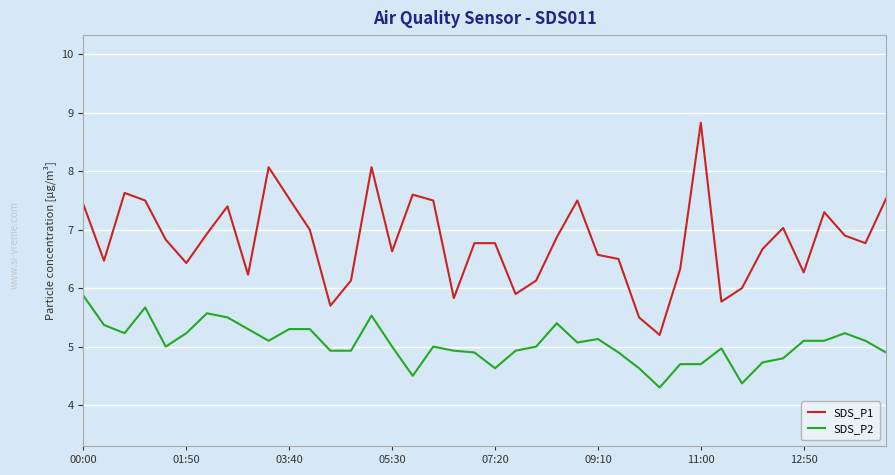

True or false: SDS_P2 and SDS_P1 intersect in this chart.

False